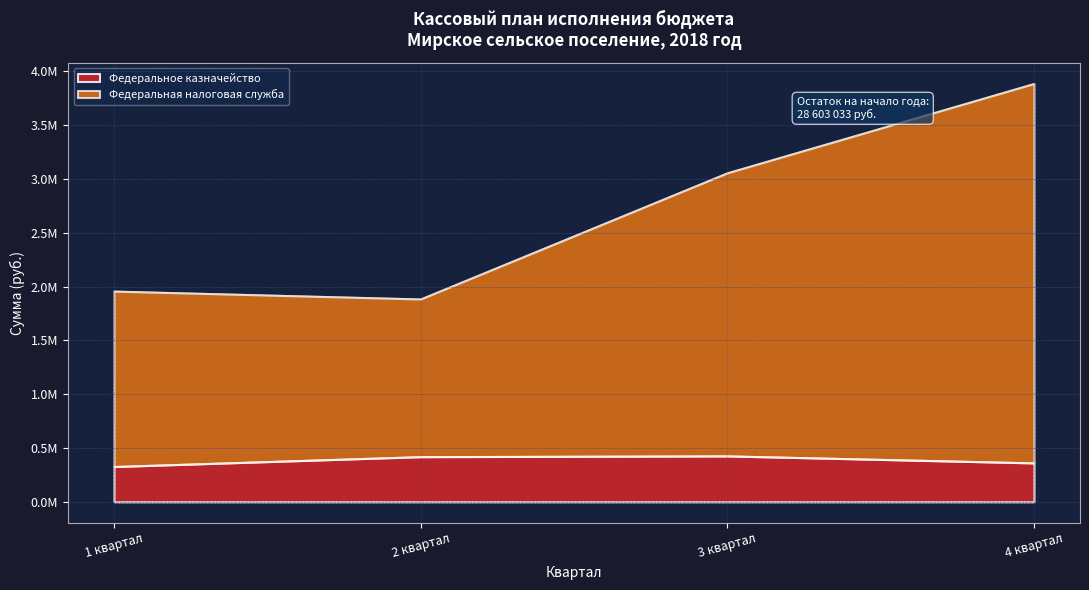

True or false: 1 квартал has more than 2 interior local peaks.

False